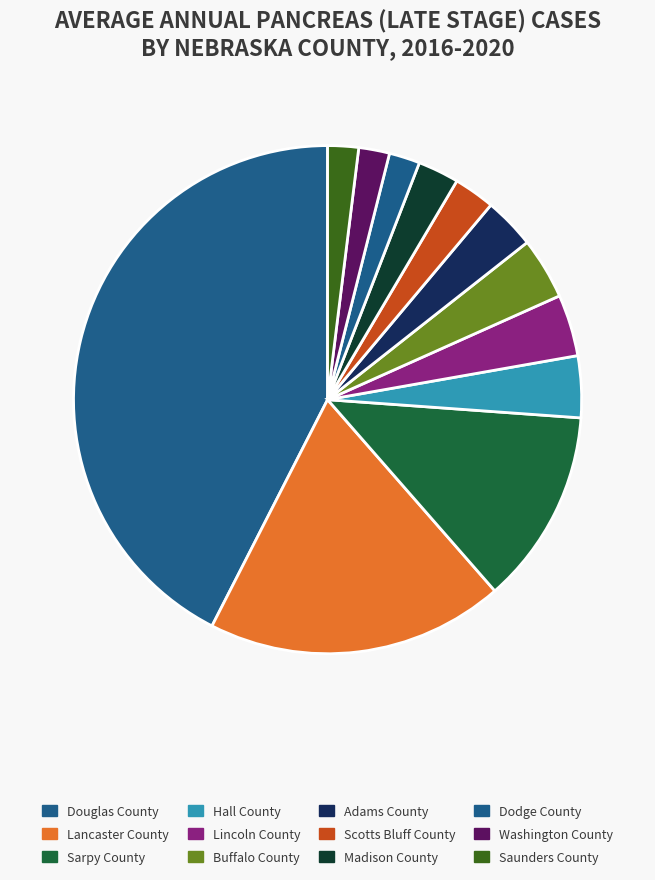

Count the number of slices in the pie.

12